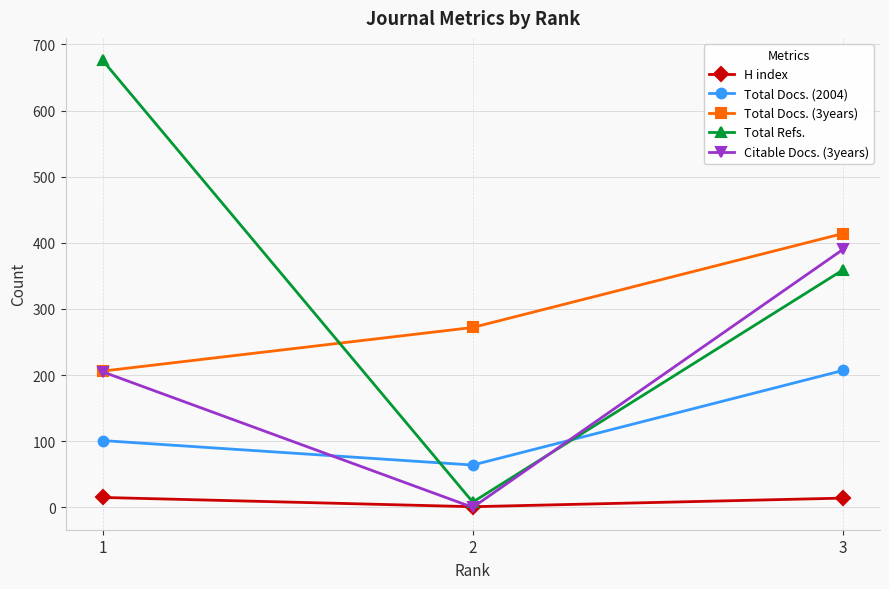

Between 1 and 3, which series saw the biggest shift?

Total Refs.